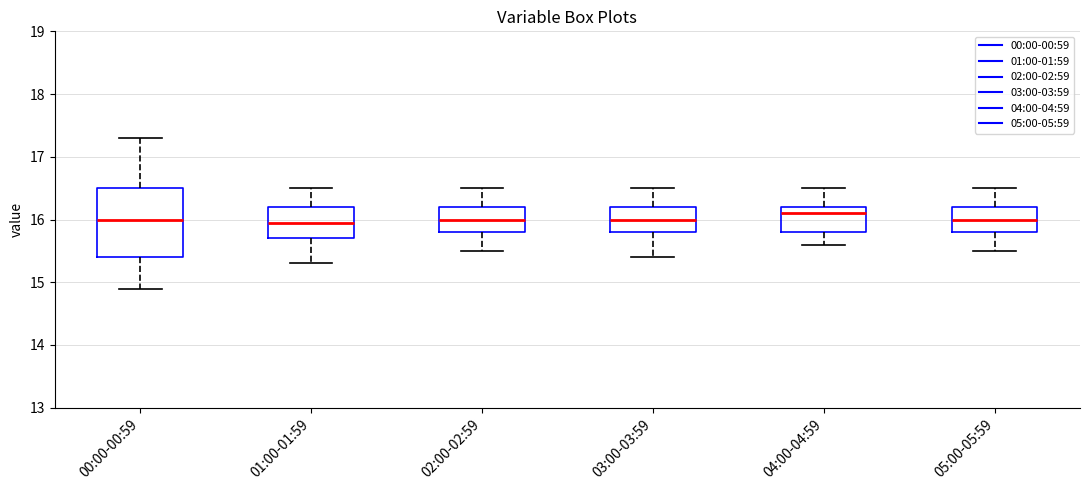

Where does the median line of the box for 02:00-02:59 sit on the y-axis? The values are not printed on the chart, so give them approximately, as read against the axis.

16.0